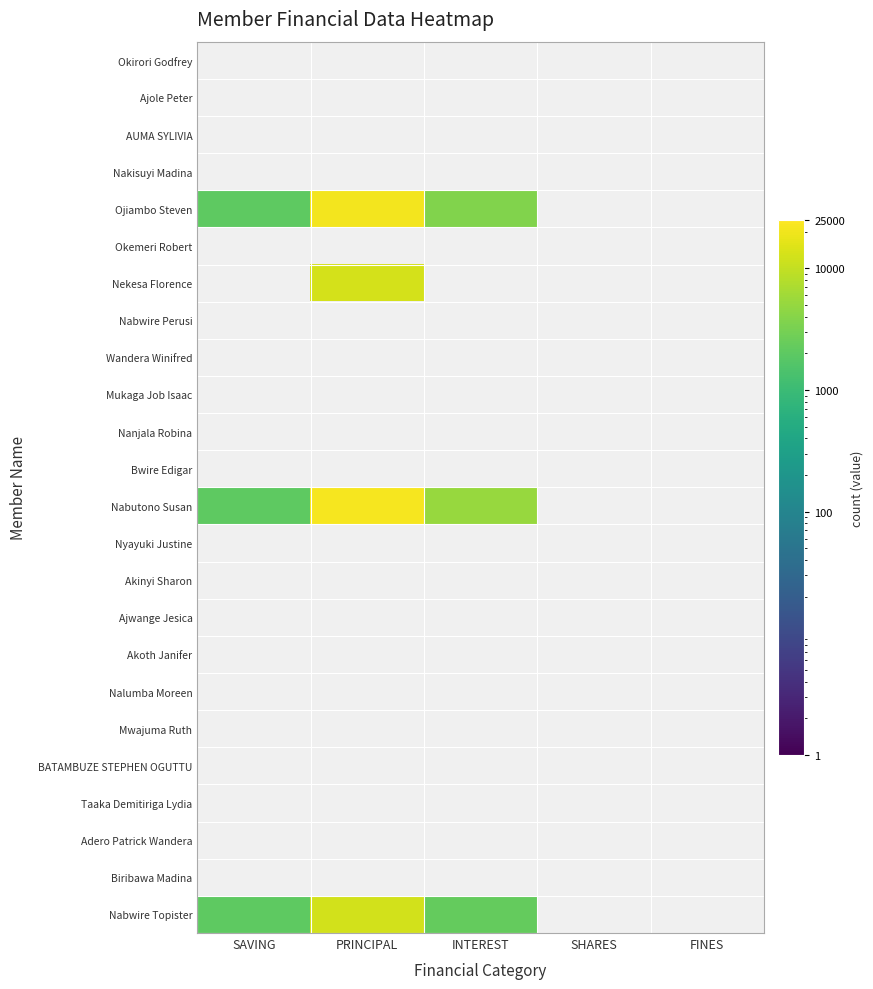

Which label corresponds to the largest value in the chart?

PRINCIPAL